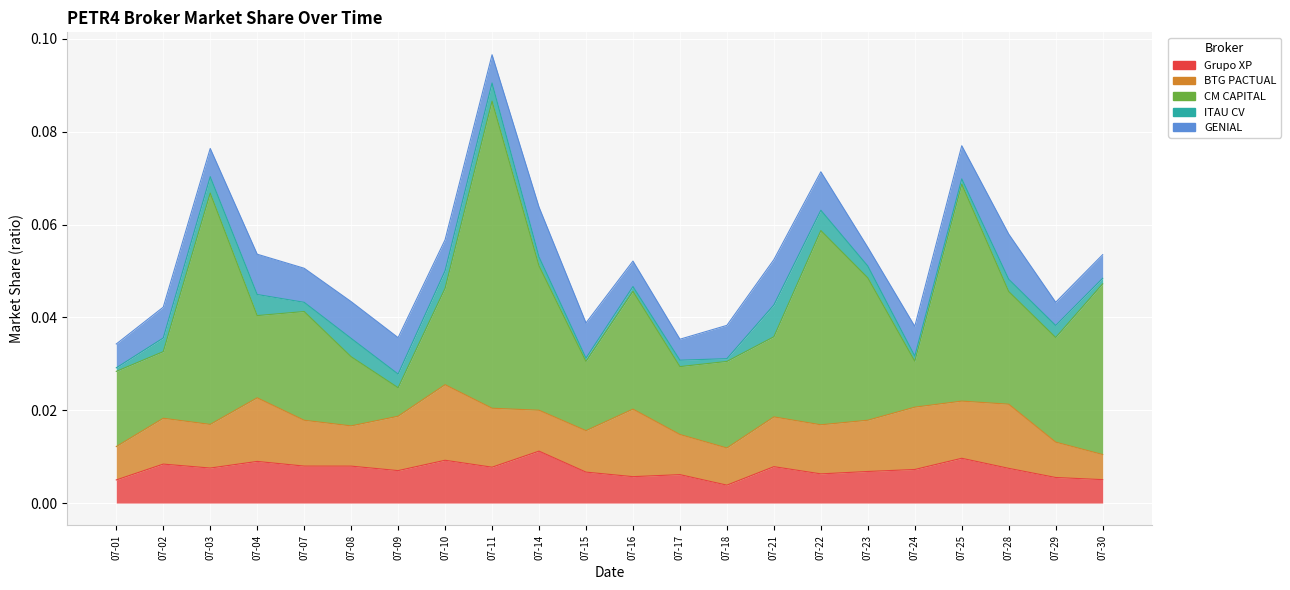

At which label is ITAU CV closest to 0?

2025-07-18